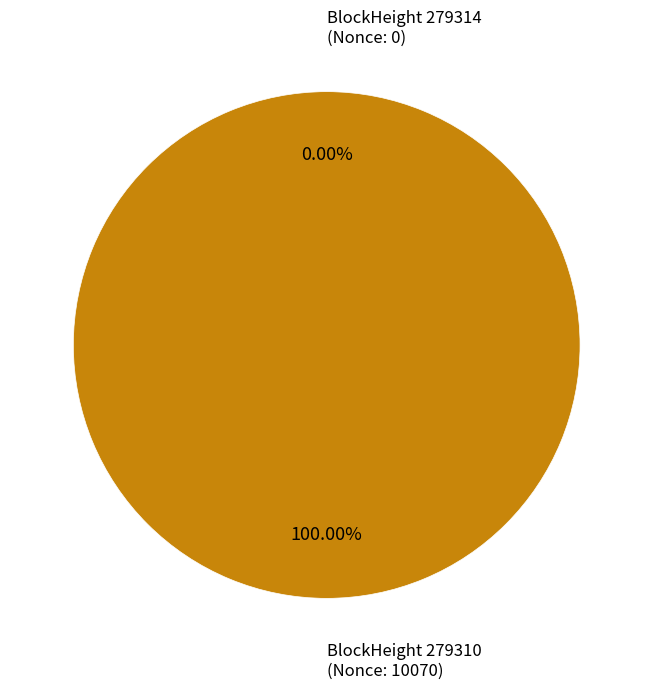

Is there a majority slice in this chart?

Yes